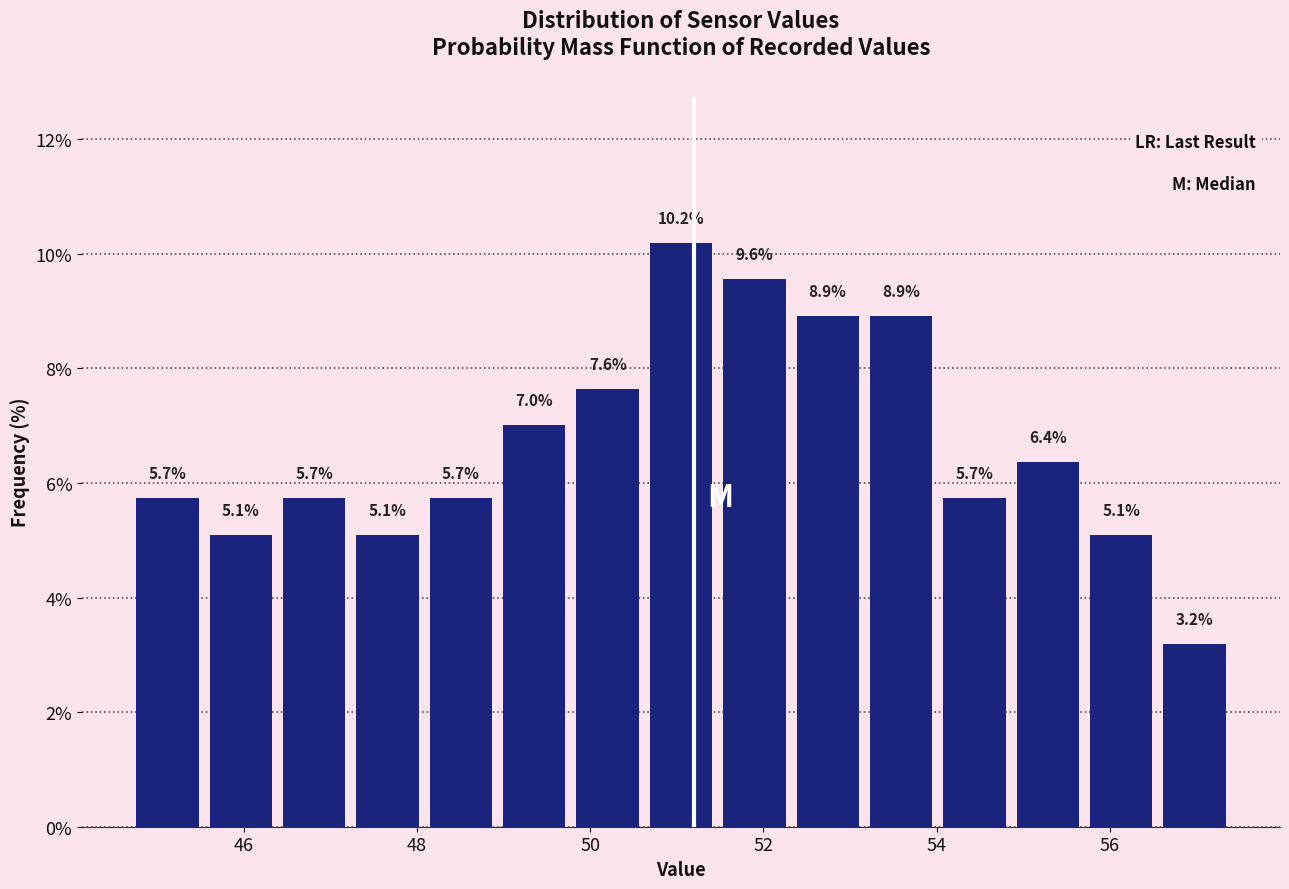

Which range on the x-axis has the tallest bar?

50.6 to 51.4